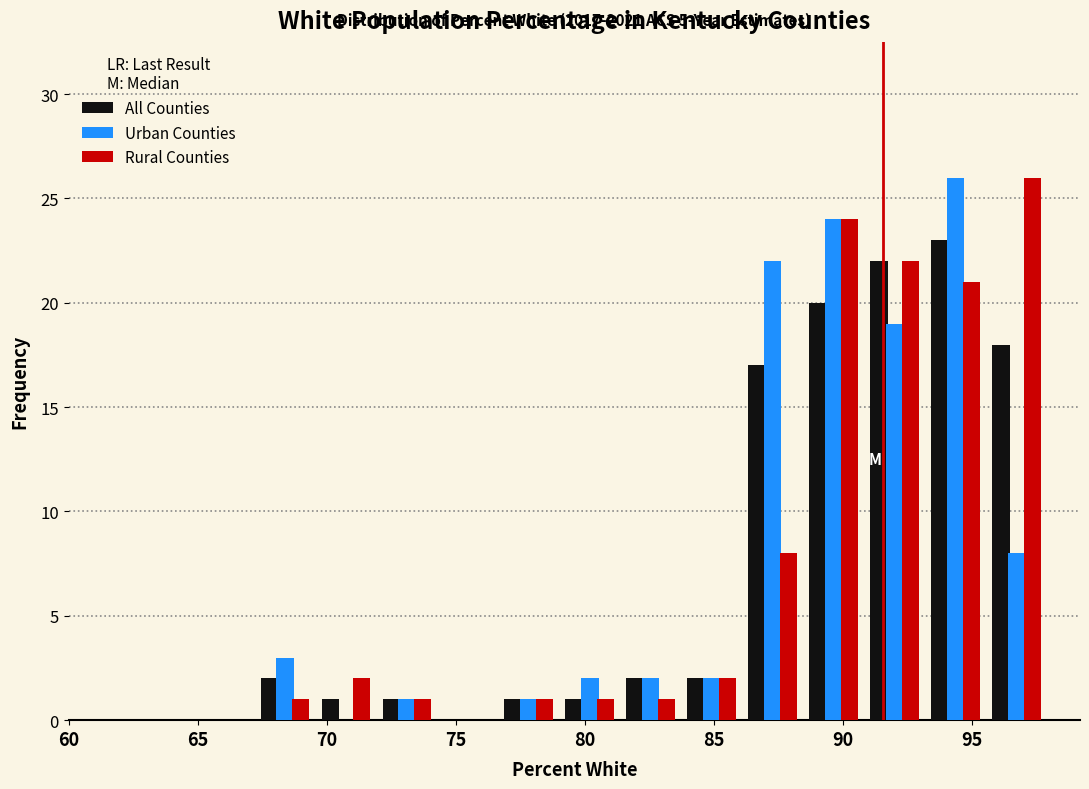

In the Urban Counties series, which range on the x-axis has the tallest bar?

93.0 to 95.5